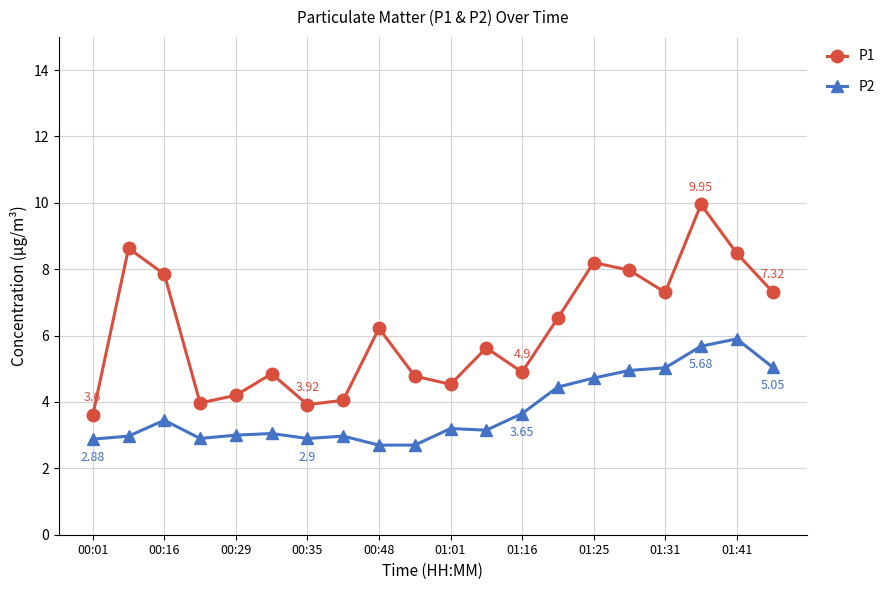

True or false: P2 has more than 2 interior local peaks.

True